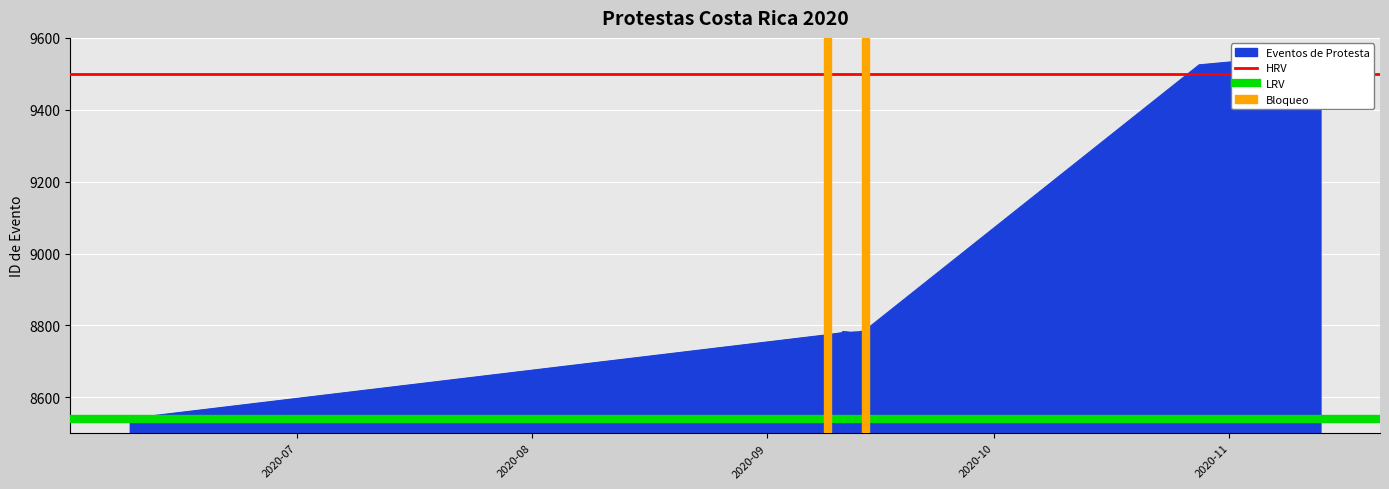

What is the sum of all LRV values?

17080